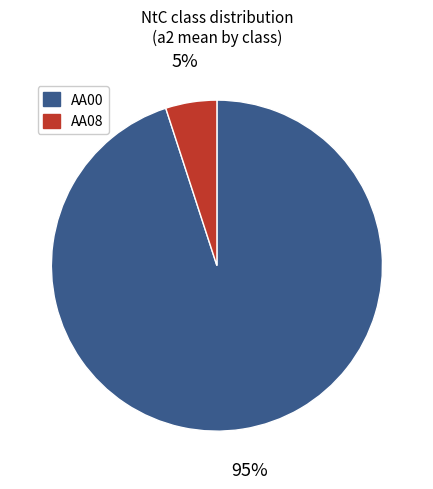

Rank the categories by value from highest to lowest.

AA00, AA08